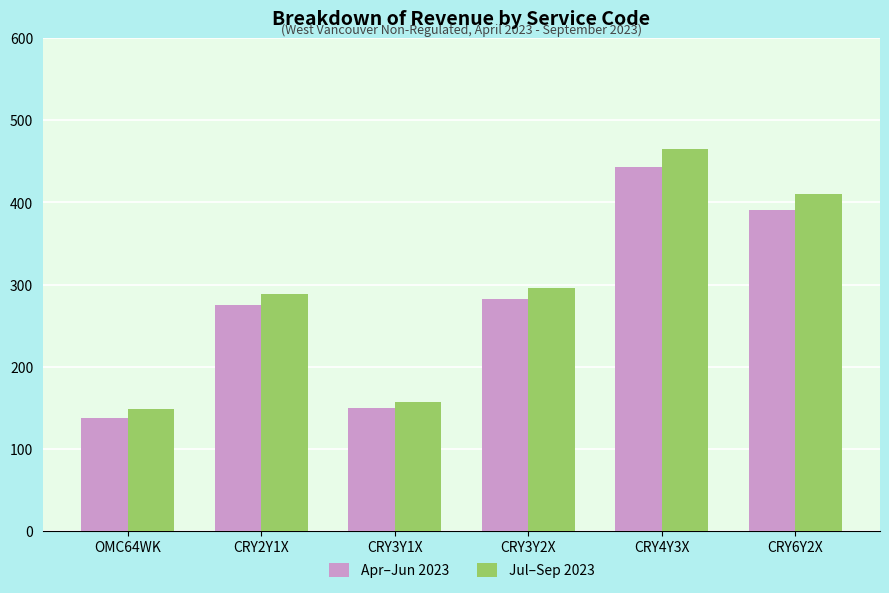

At which category is the sum across all series the highest?

CRY4Y3X